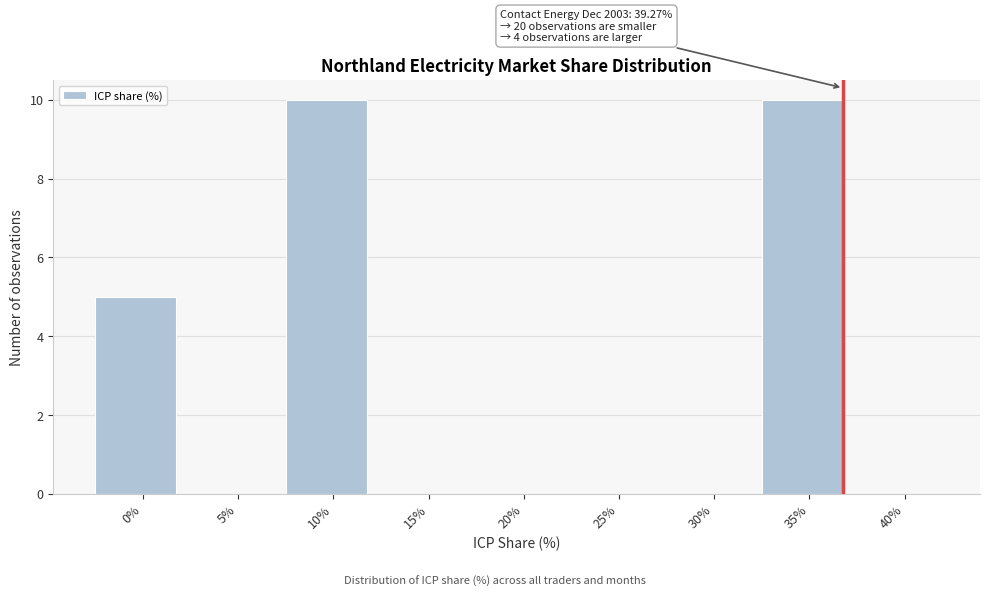

Reading right to left, transcribe all the data shown in this chart.

40%=0	35%=10	30%=0	25%=0	20%=0	15%=0	10%=10	5%=0	0%=5